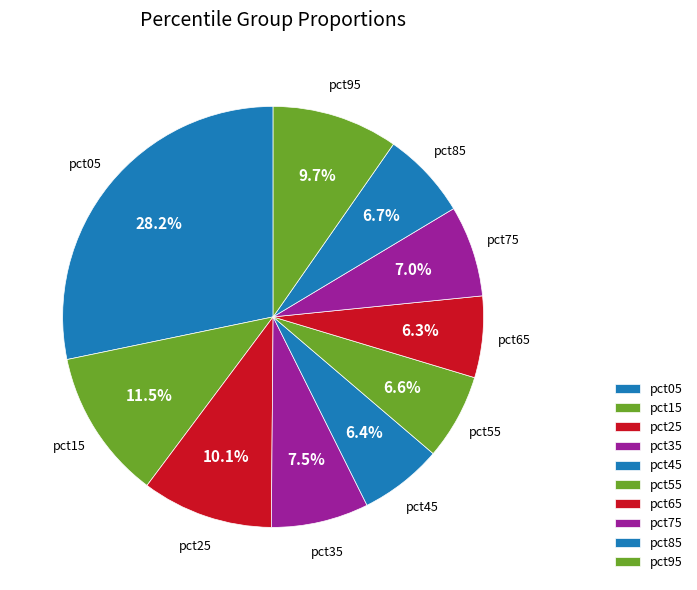

Does any single category account for the majority?

No